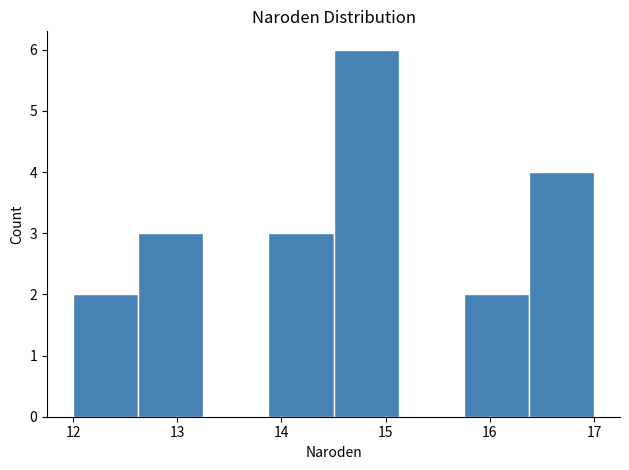

Reading left to right, transcribe this chart: for each bar, give the range it covers on the x-axis and its height. Neither the bar edges nor the heights are printed on the chart, so give them approximately, as read against the axes.

12.0 to 12.6: 2
12.6 to 13.3: 3
13.3 to 13.9: 0
13.9 to 14.5: 3
14.5 to 15.1: 6
15.1 to 15.8: 0
15.8 to 16.4: 2
16.4 to 17.0: 4